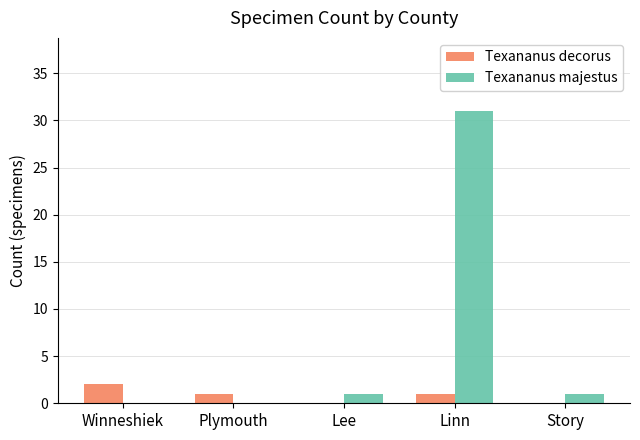

What is the sum of all Texananus decorus values?

4